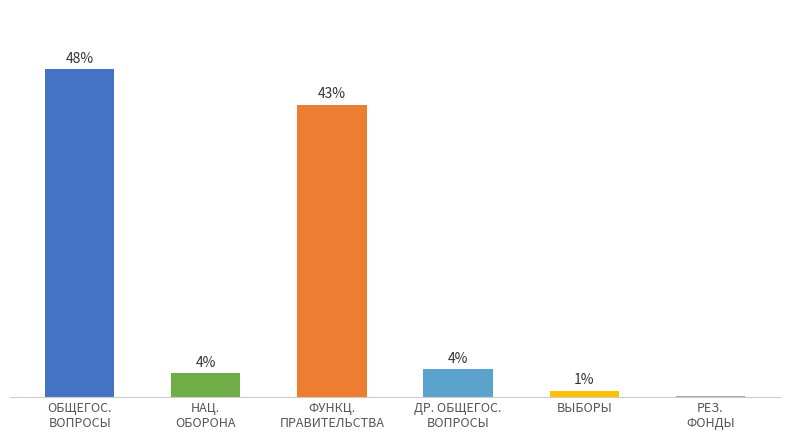

What is the label of the 5th bar from the left?

ВЫБОРЫ